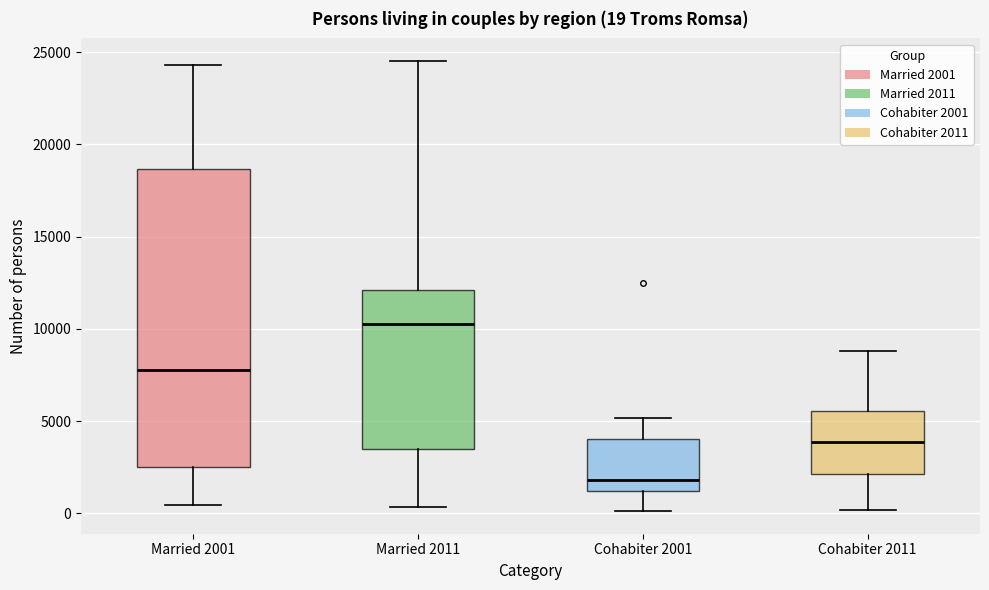

Comparing the boxes themselves (not the whiskers), which one is the tallest?

Married 2001